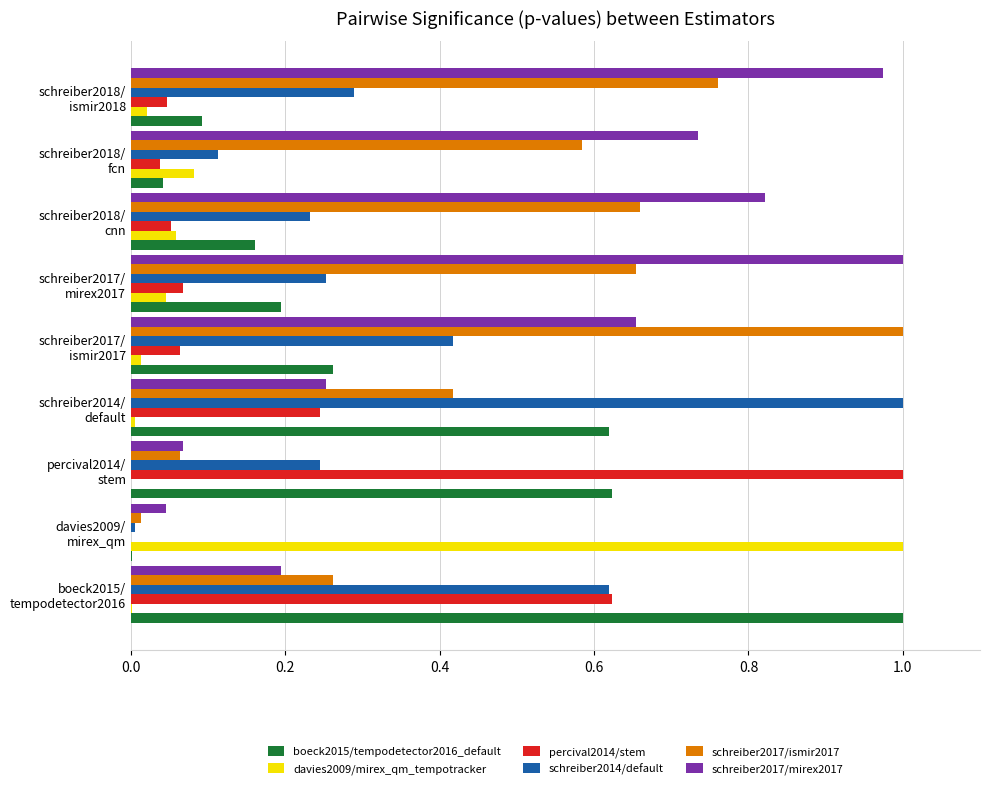

What is the sum of all schreiber2017/ismir2017 values?

4.4